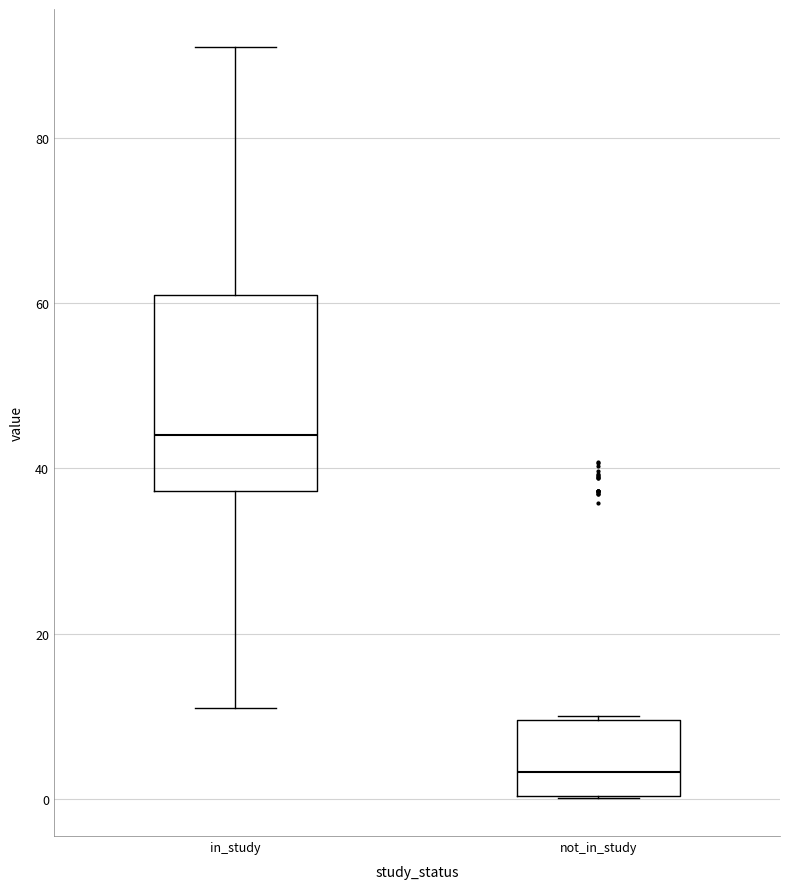

Reading left to right, read every box against the y-axis: the position of its median line, the range the box covers, and the ends of its whiskers. The values are not printed on the chart, so give them approximately, as read against the axis.

in_study: median 44, box 38 to 62, whiskers 12 to 92
not_in_study: median 4, box 0 to 10, whiskers 0 to 10